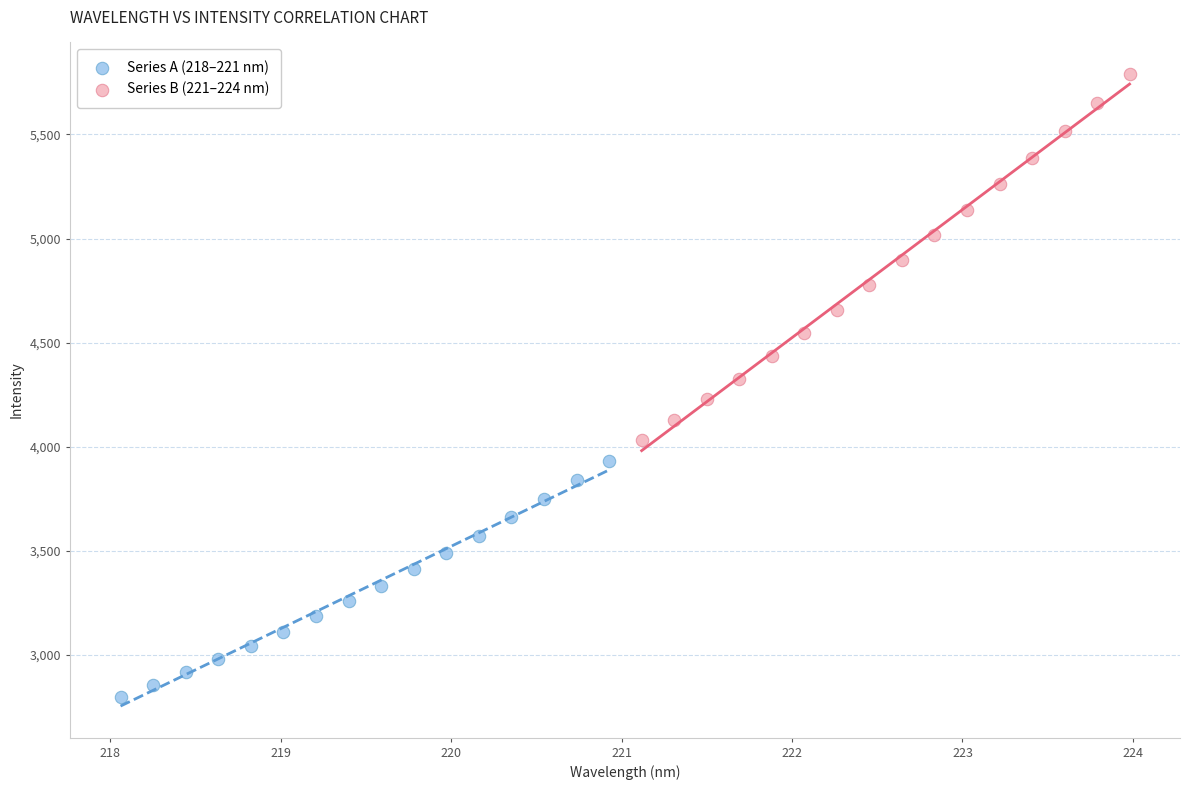

Which series reaches the maximum Y coordinate?

Series B (221–224 nm)